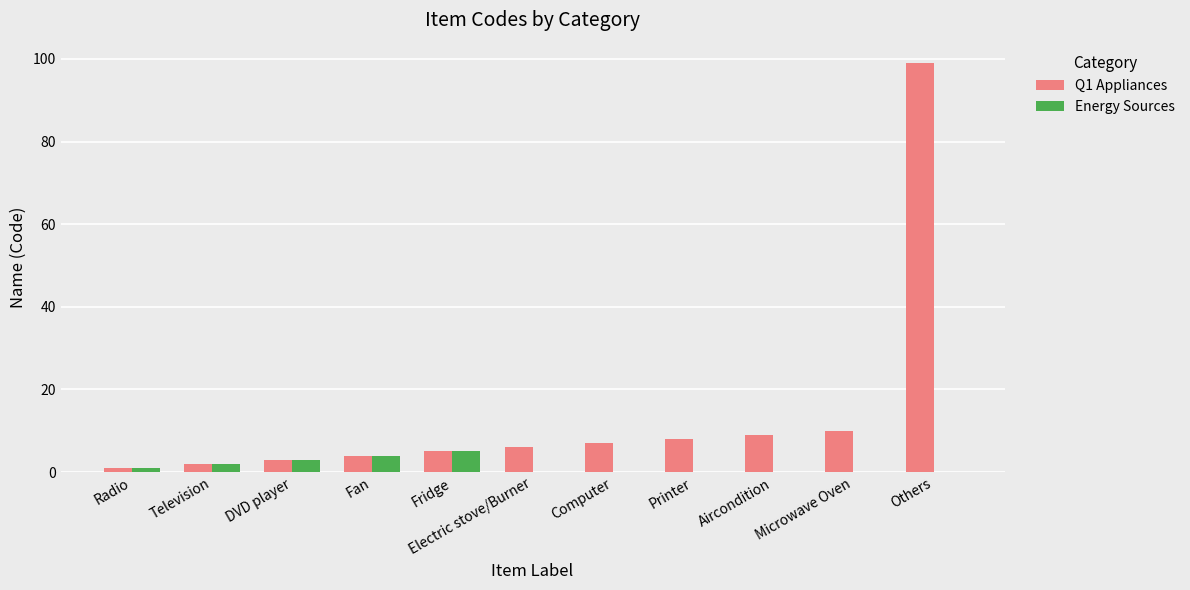

Which series changed the most between Fan and Microwave Oven?

Q1 Appliances